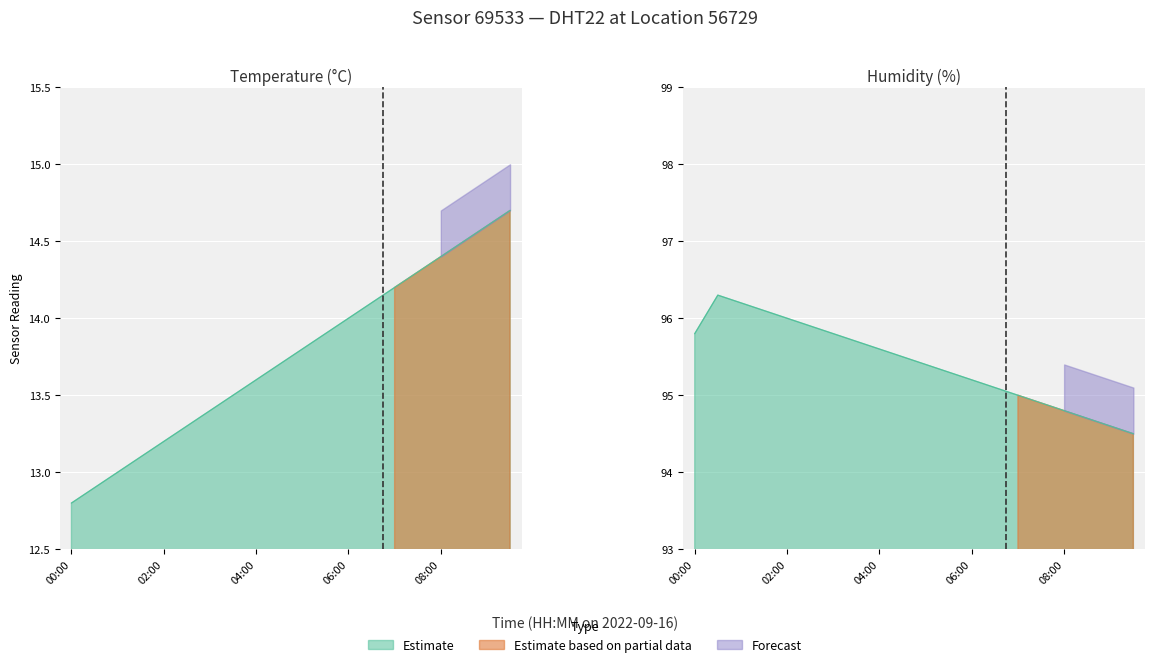

Is it true that temperature equals 5.4 at 08:00?

False